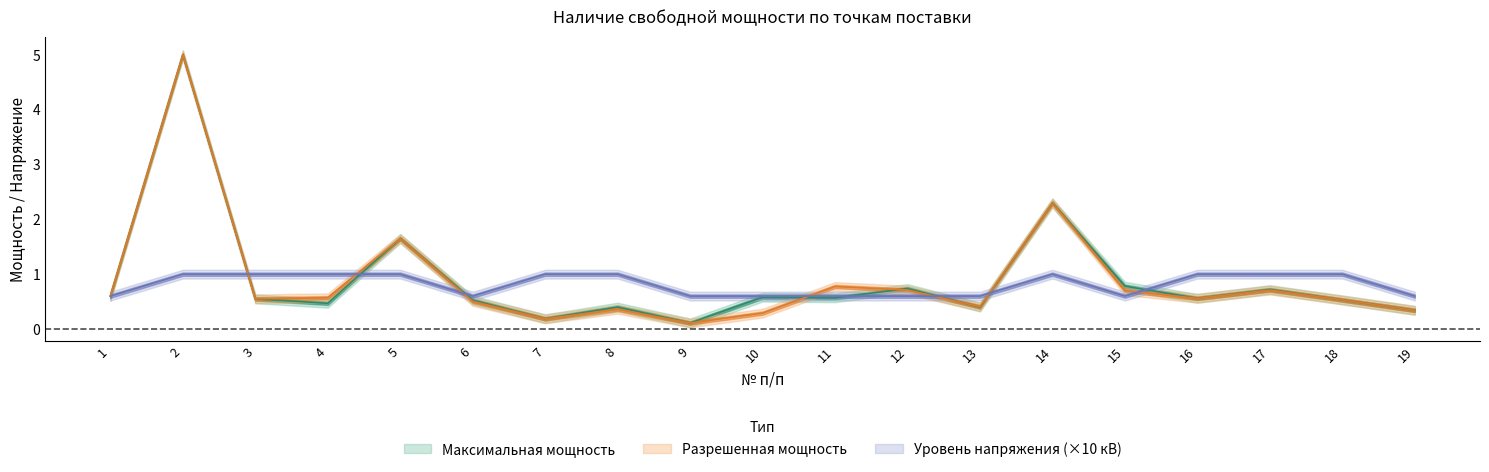

How many series are shown in this chart?

3